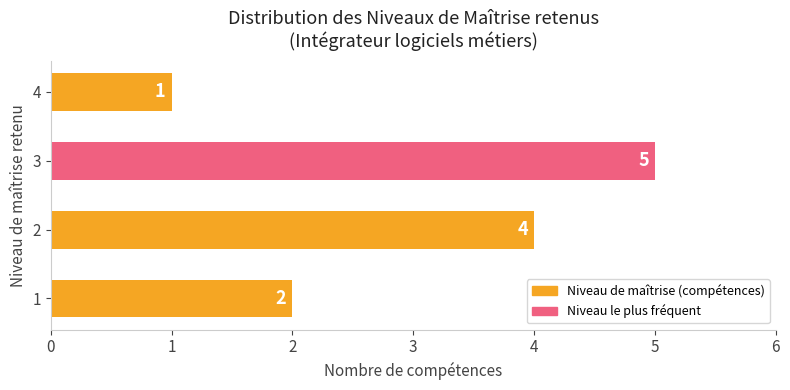

Does the chart contain stacked bars?

No